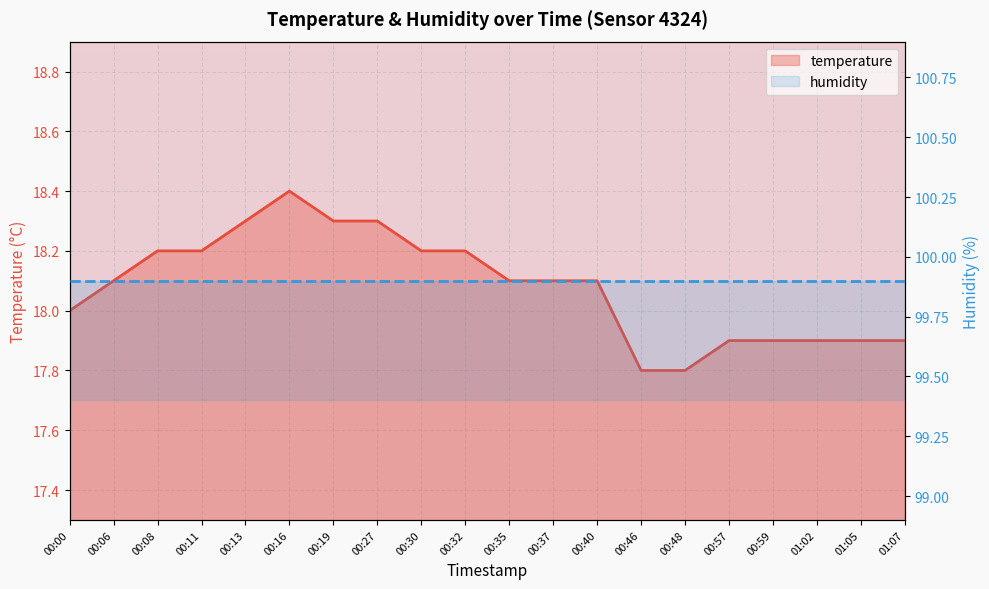

At which label does the data first exceed 18?

00:06